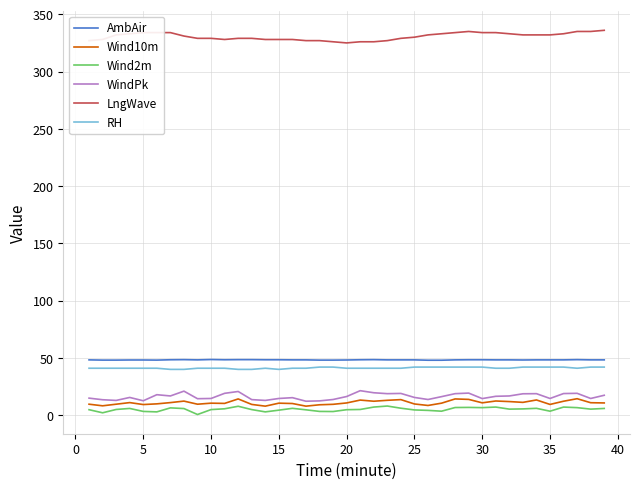

True or false: LngWave and Wind10m intersect in this chart.

False